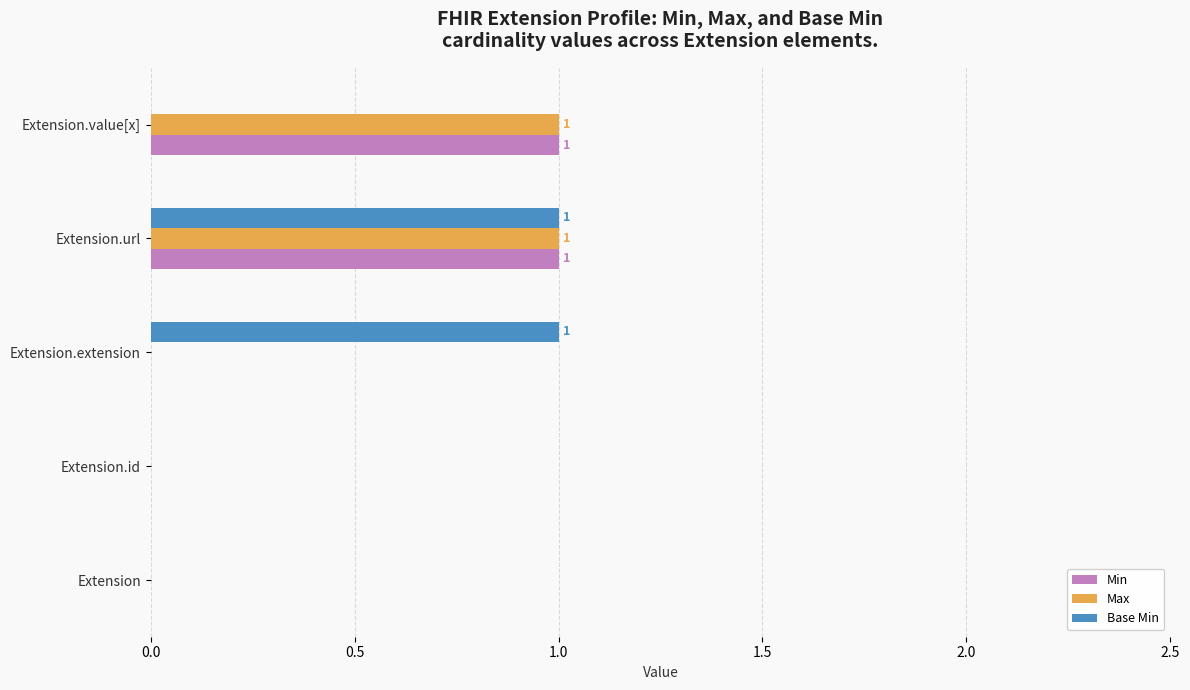

Count the number of data series in this chart.

3